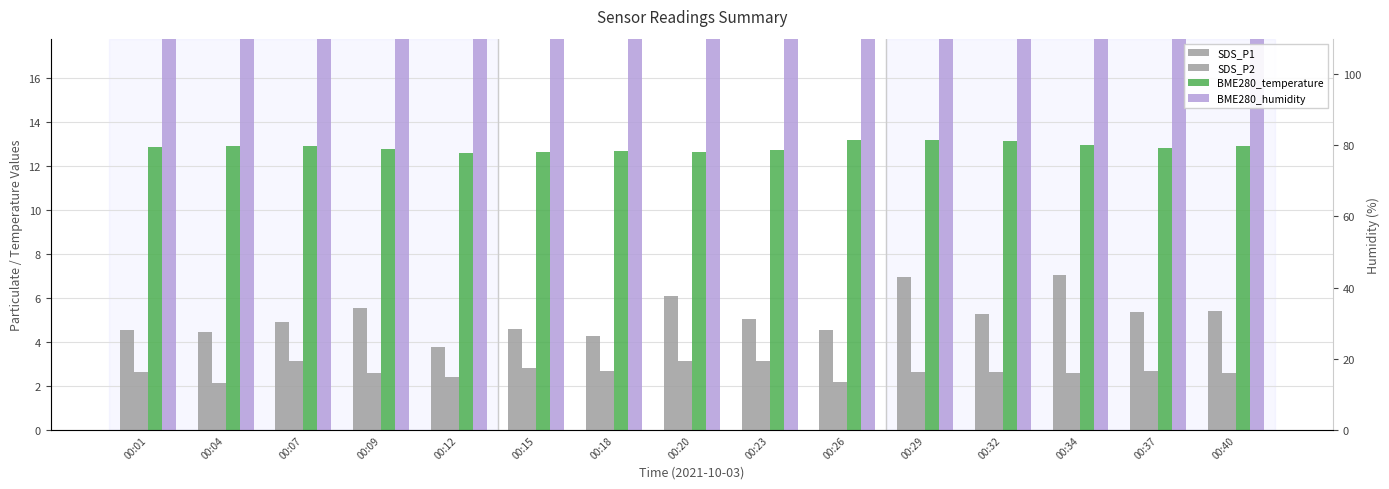

Reading left to right, extract all data points from this chart.

SDS_P1: 00:01=4.5	00:04=4.5	00:07=4.9	00:09=5.5	00:12=3.8	00:15=4.6	00:18=4.3	00:20=6.1	00:23=5.0	00:26=4.5	00:29=7.0	00:32=5.3	00:34=7.0	00:37=5.4	00:40=5.4
SDS_P2: 00:01=2.6	00:04=2.1	00:07=3.1	00:09=2.6	00:12=2.4	00:15=2.8	00:18=2.7	00:20=3.1	00:23=3.1	00:26=2.2	00:29=2.6	00:32=2.6	00:34=2.6	00:37=2.7	00:40=2.6
BME280_temperature: 00:01=12.9	00:04=12.9	00:07=12.9	00:09=12.8	00:12=12.6	00:15=12.7	00:18=12.7	00:20=12.6	00:23=12.7	00:26=13.2	00:29=13.2	00:32=13.2	00:34=13.0	00:37=12.8	00:40=12.9
BME280_humidity: 00:01=80.4	00:04=78.8	00:07=81.1	00:09=81.0	00:12=82.3	00:15=84.5	00:18=81.3	00:20=81.2	00:23=79.3	00:26=75.5	00:29=75.5	00:32=76.1	00:34=77.6	00:37=80.6	00:40=76.7